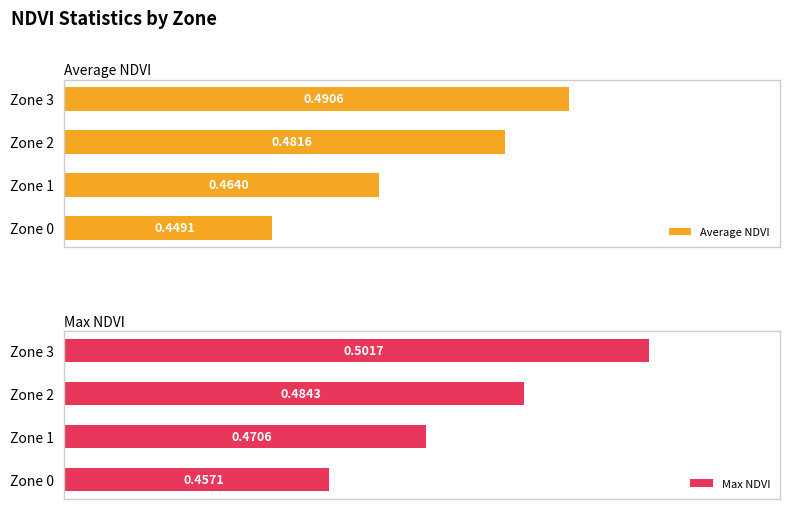

Count the number of data series in this chart.

2